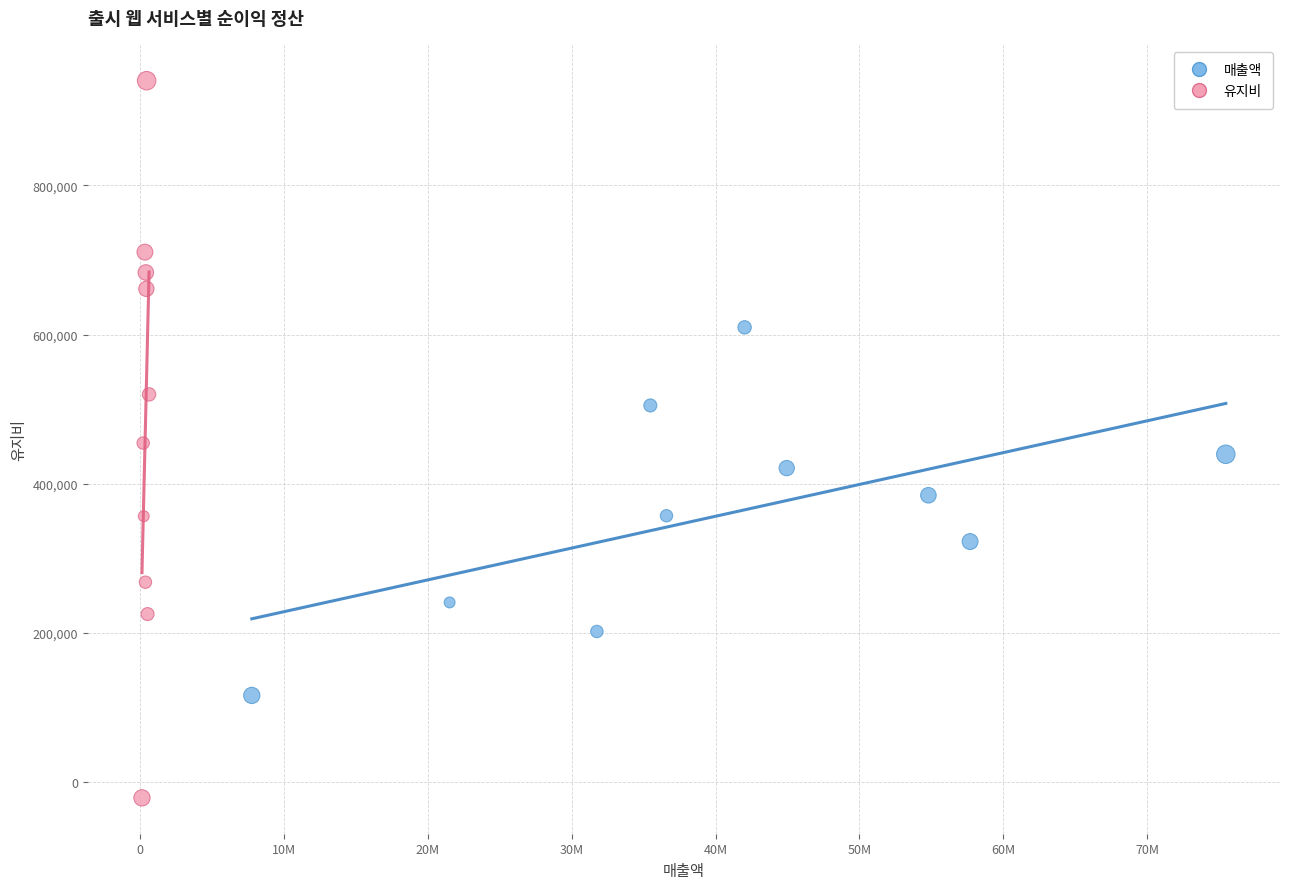

What are all the series names shown in the legend?

매출액, 유지비